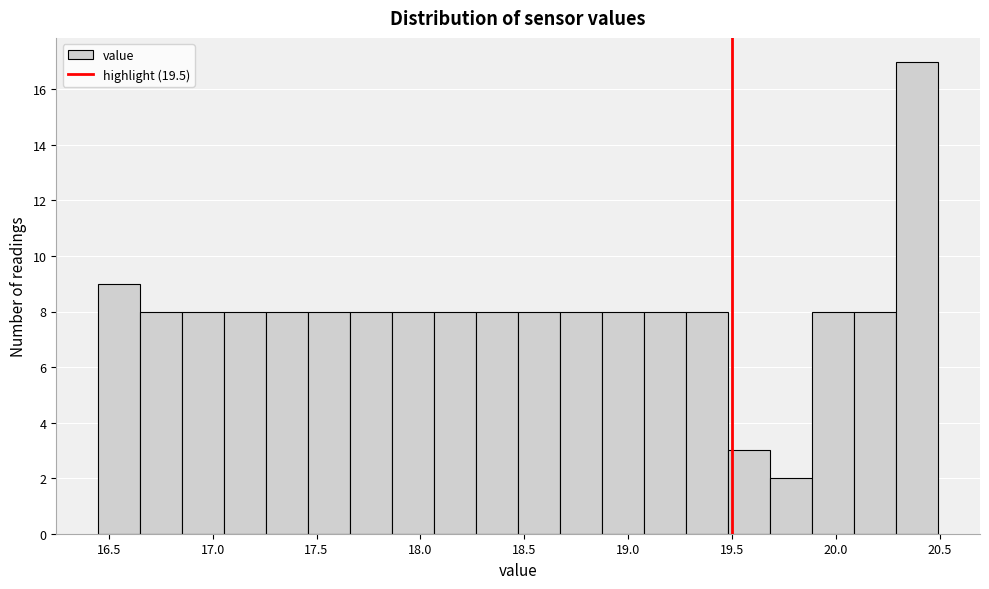

Reading left to right, list every bar in this chart as the range it spans on the x-axis followed by its height. Neither the bar edges nor the heights are printed on the chart, so give them approximately, as read against the axes.

16.45 to 16.65: 9
16.65 to 16.85: 8
16.85 to 17.05: 8
17.05 to 17.25: 8
17.25 to 17.45: 8
17.45 to 17.65: 8
17.65 to 17.85: 8
17.85 to 18.05: 8
18.05 to 18.25: 8
18.25 to 18.45: 8
18.45 to 18.65: 8
18.65 to 18.85: 8
18.85 to 19.10: 8
19.10 to 19.30: 8
19.30 to 19.50: 8
19.50 to 19.70: 3
19.70 to 19.90: 2
19.90 to 20.10: 8
20.10 to 20.30: 8
20.30 to 20.50: 17